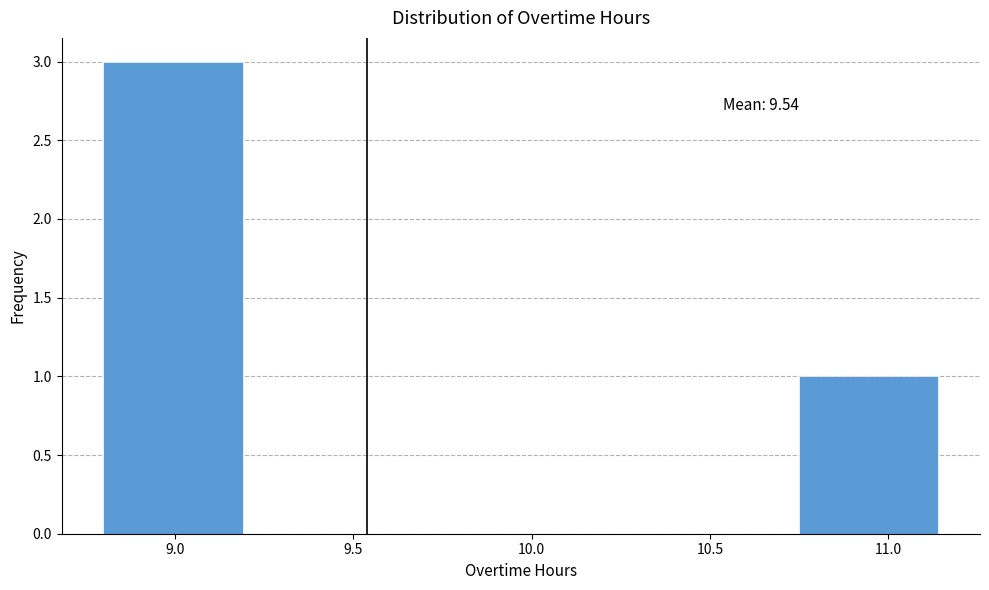

Which range on the x-axis has the tallest bar?

8.80 to 9.19